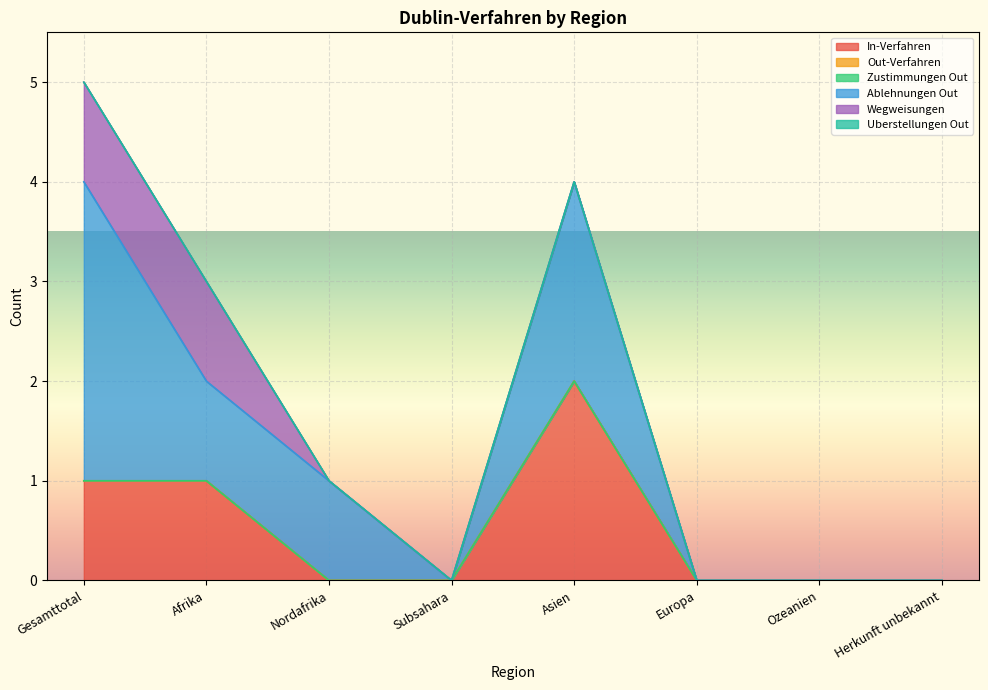

Is it true that In-Verfahren equals 1 at Afrika?

True